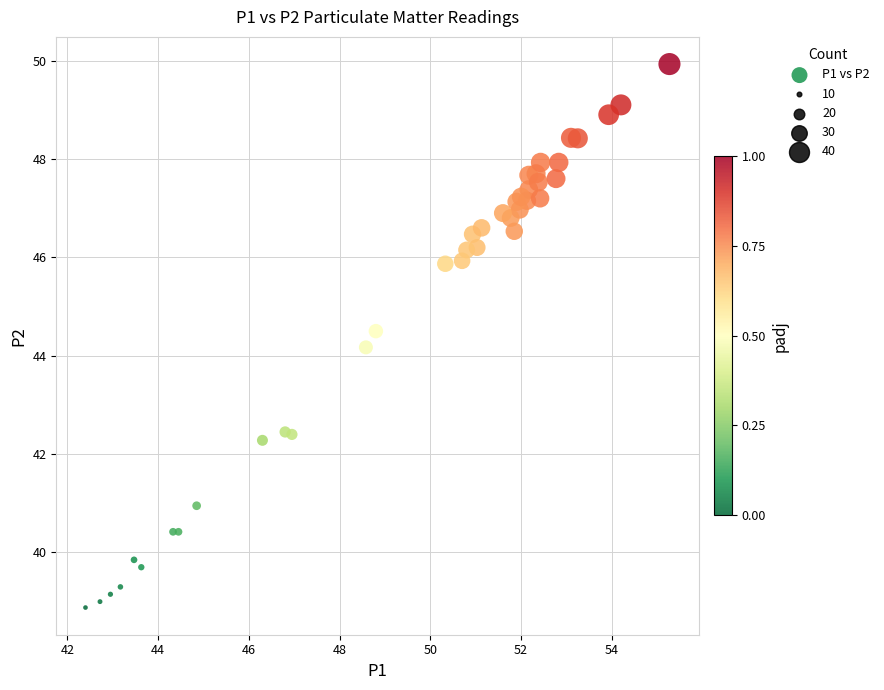

What Y value in the scatter plot is closest to 44?

44.2